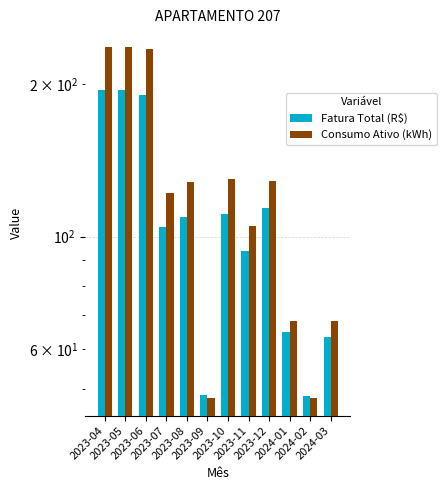

Reading left to right, what are all the values shown in this chart?

Fatura Total (R$): 194.7	194.5	190.5	104.7	109.1	48.6	110.9	93.6	113.7	64.7	48.4	63.2
Consumo Ativo (kWh): 237.0	237.0	235.0	122.0	128.0	48.0	130.0	105.0	129.0	68.0	48.0	68.0